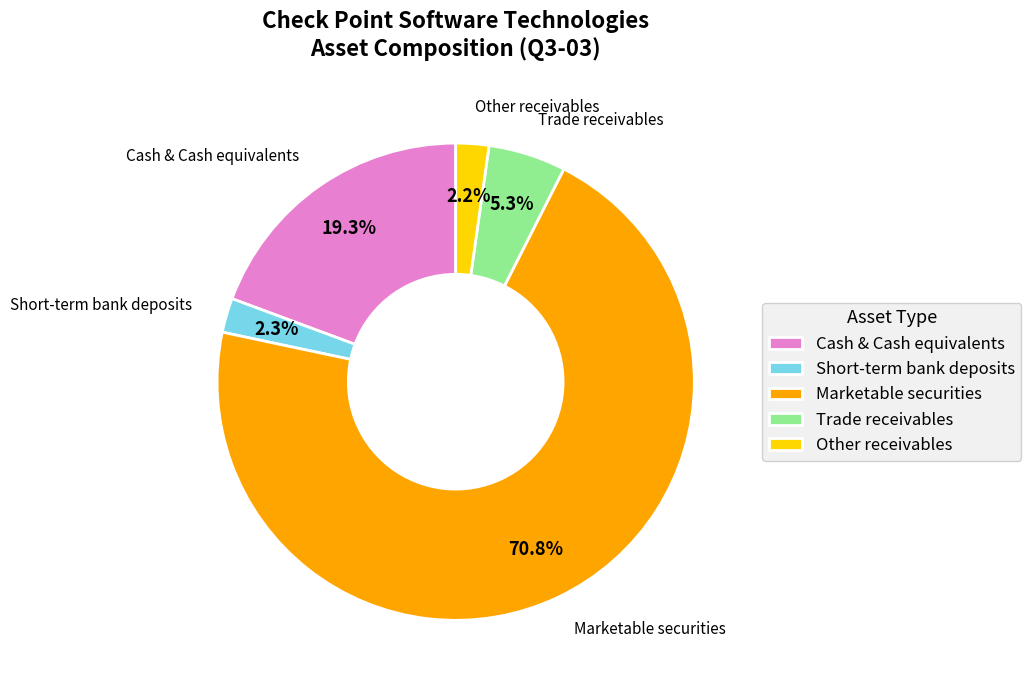

How many segments does this pie chart have?

5